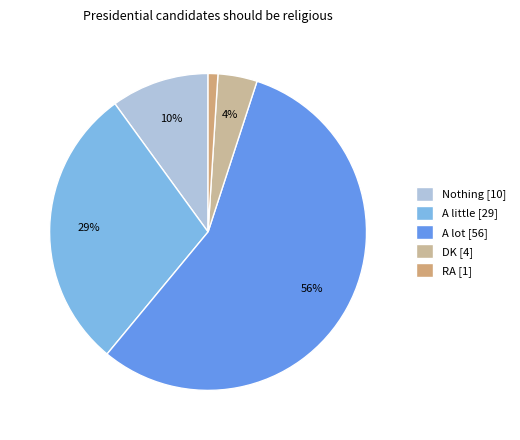

How many slices are in this pie chart?

5